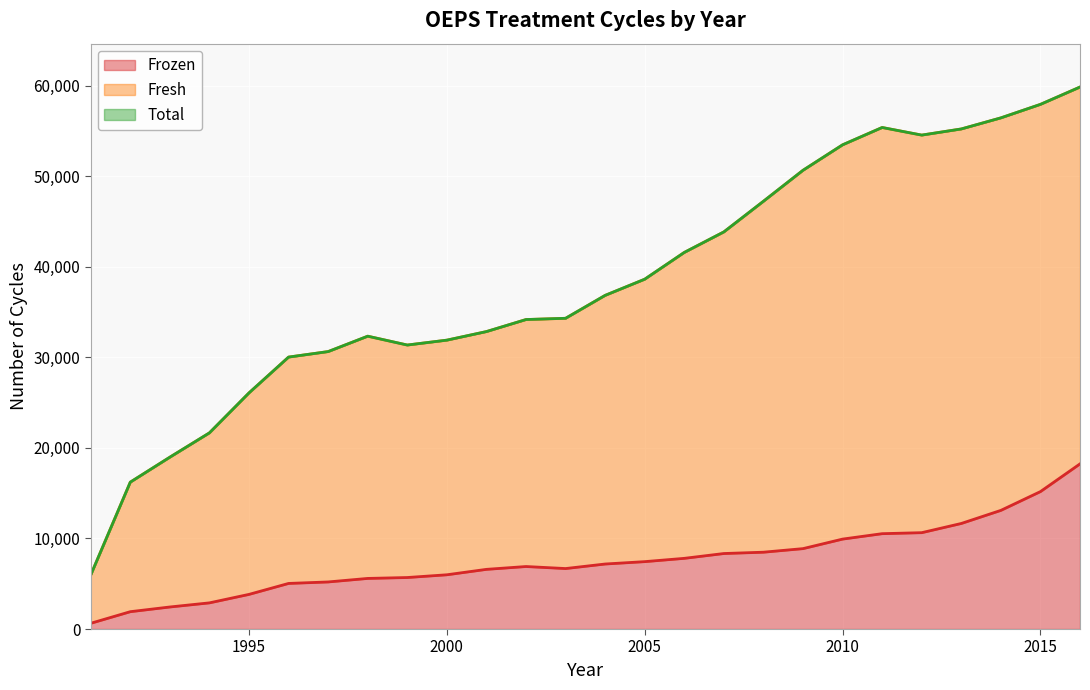

True or false: Frozen and Fresh cross at least once.

False